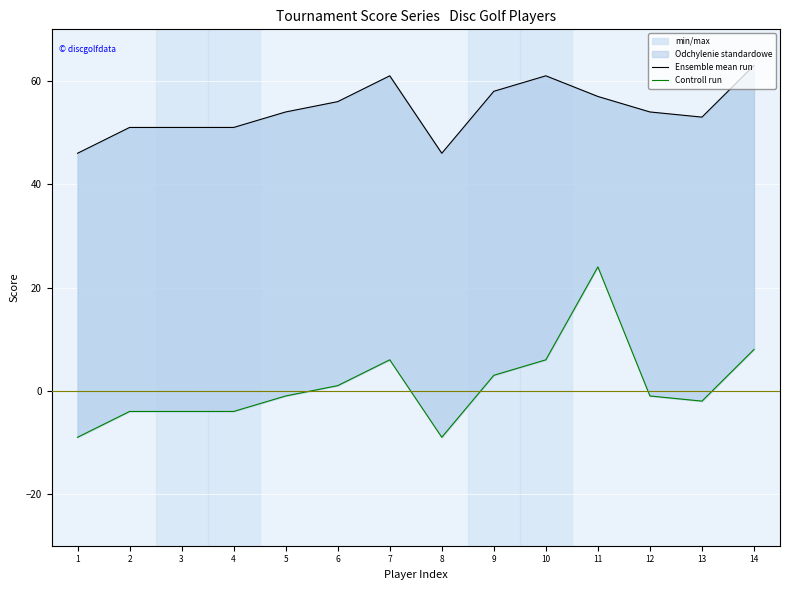

What is the value of the Controll run point at the 8th from the left?

-9